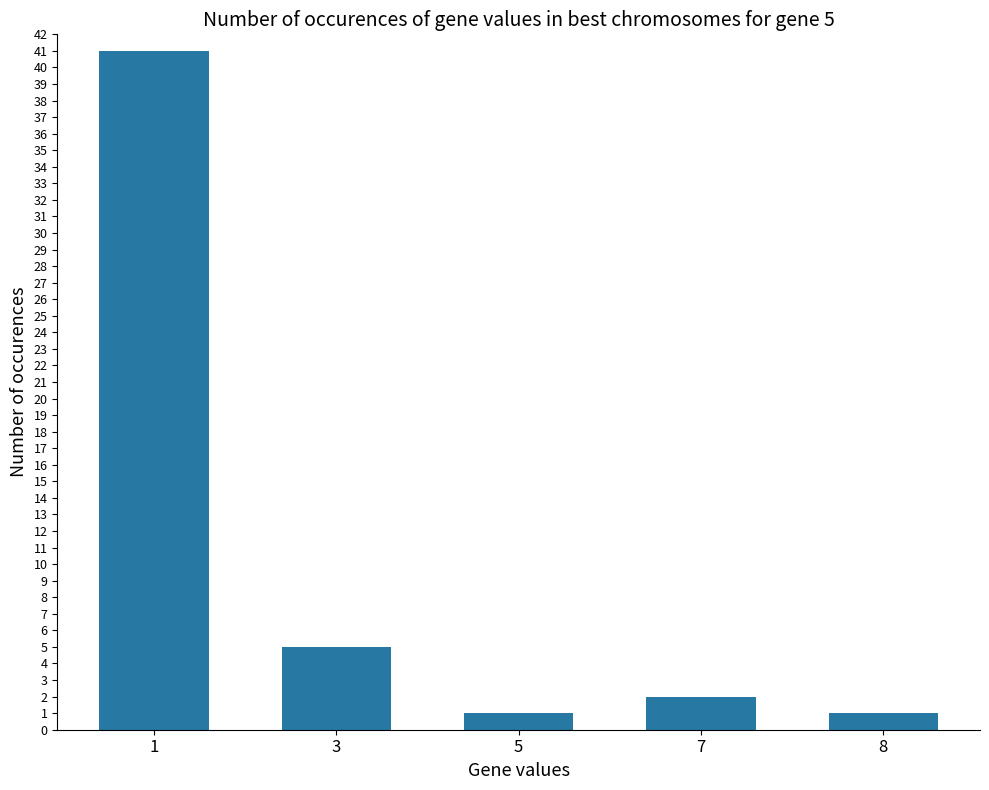

What is the difference between the maximum and second lowest values?

40